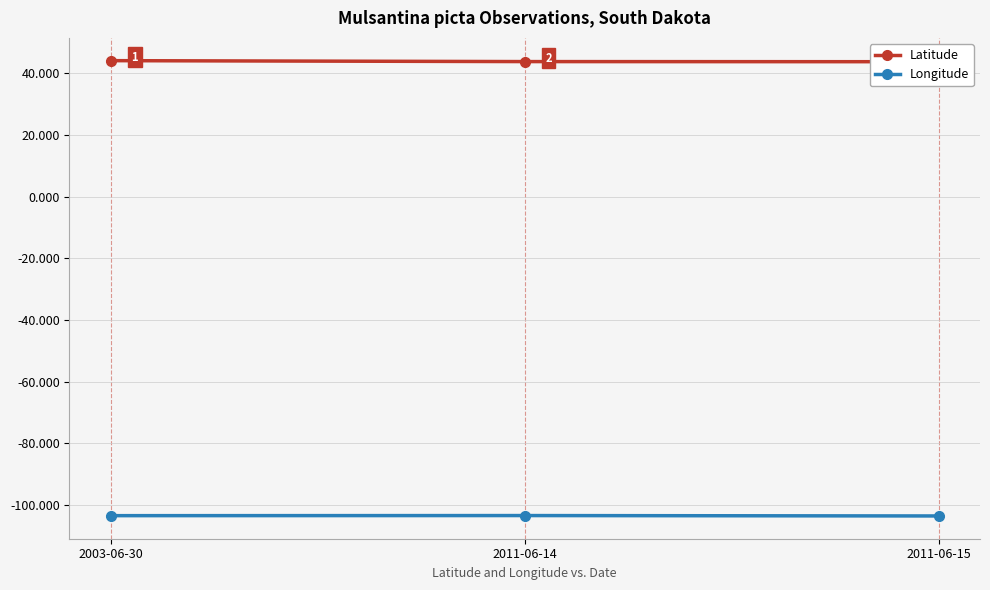

What is the spread (max minus min) of values at 2003-06-30?

147.5